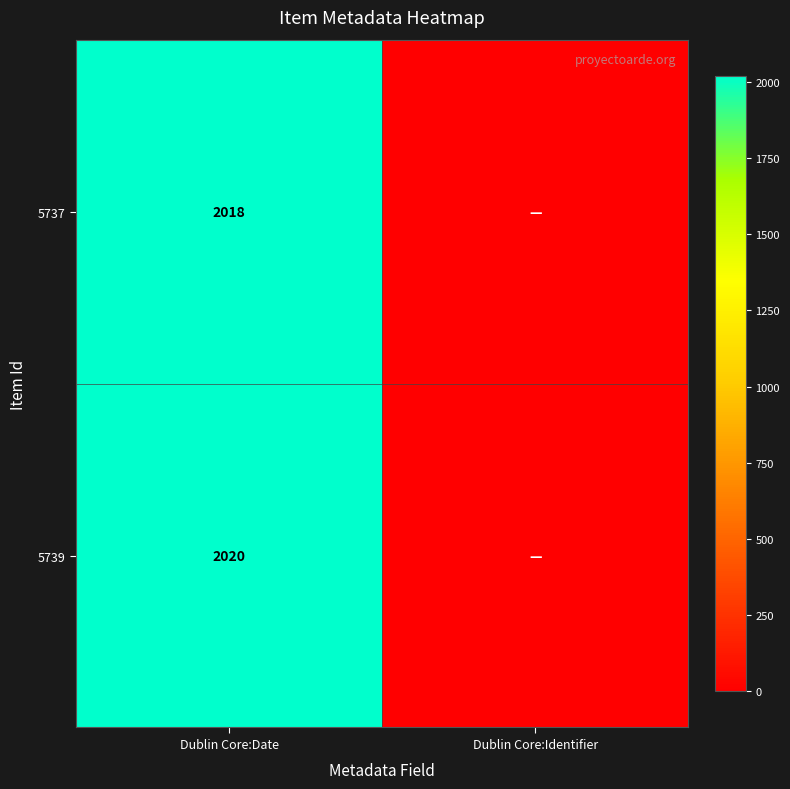

At Dublin Core:Date, list the series in order from largest to smallest.

5739, 5737